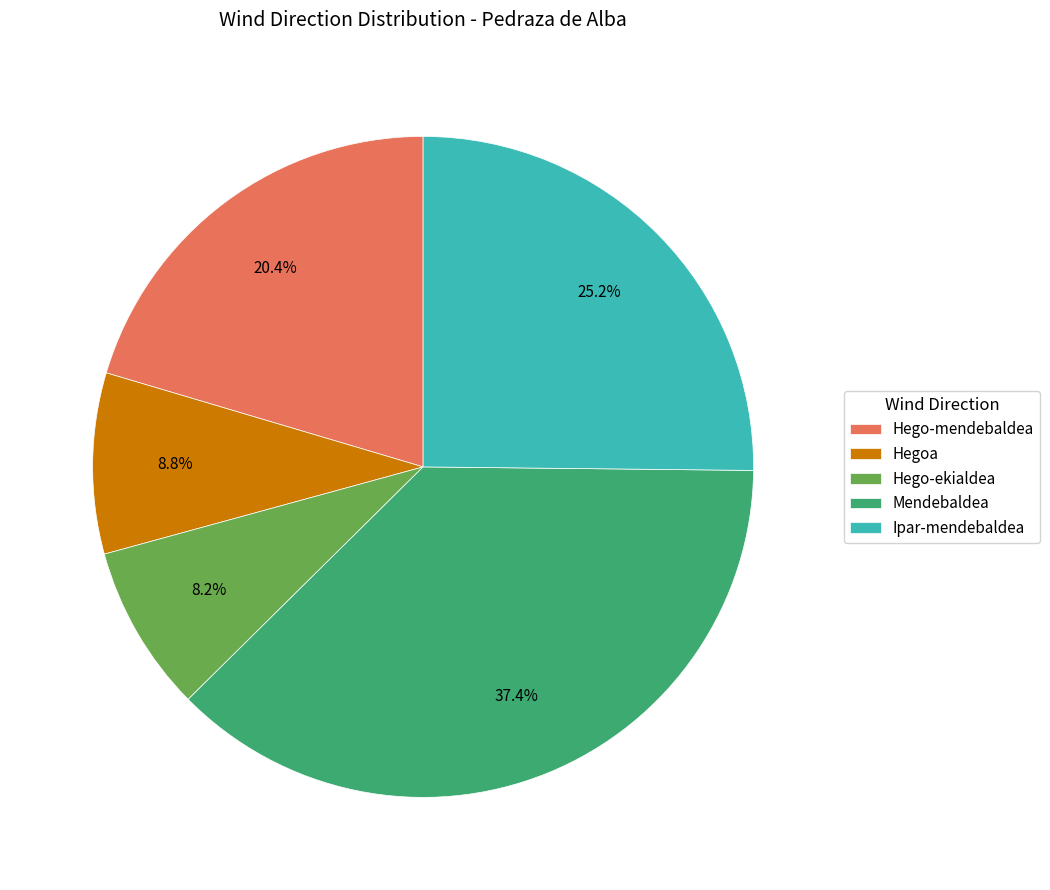

The Hego-mendebaldea slice represents 14% of the pie. True or false?

False